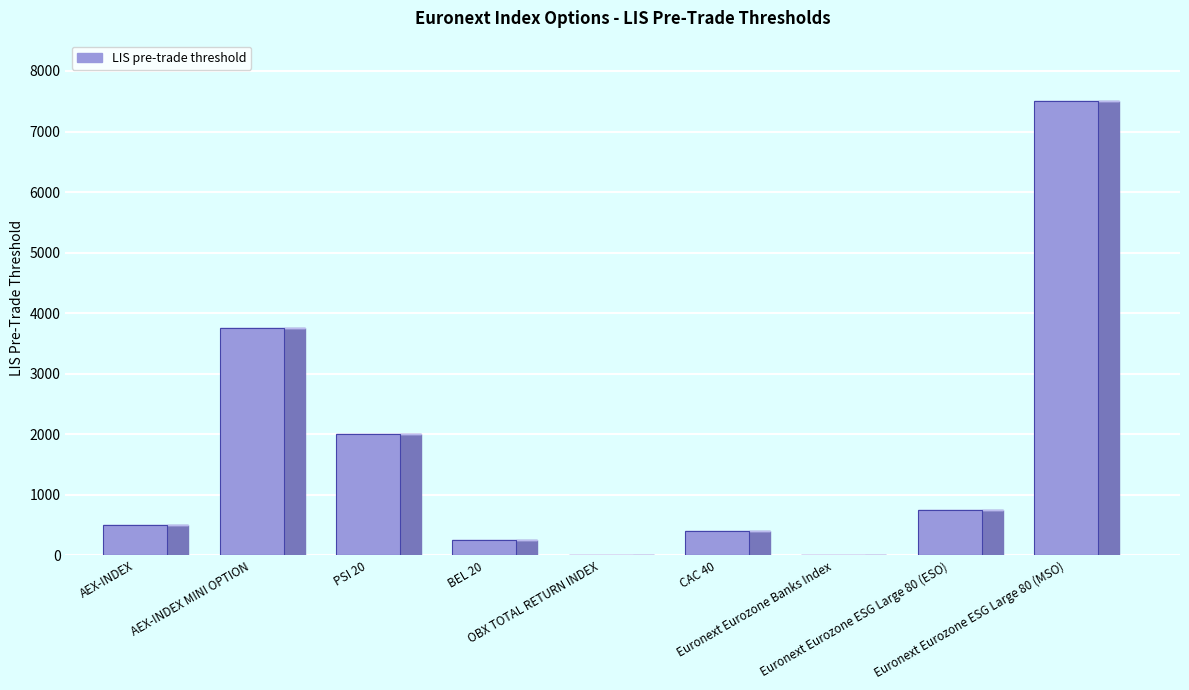

What is the value of the 5th bar from the left?

10